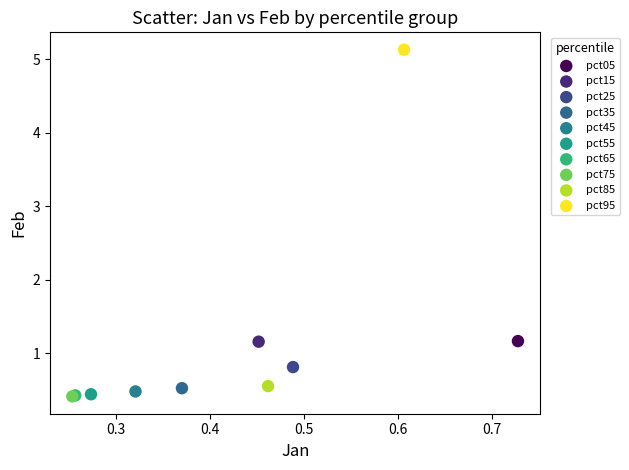

Which series contains the highest Y value?

pct95